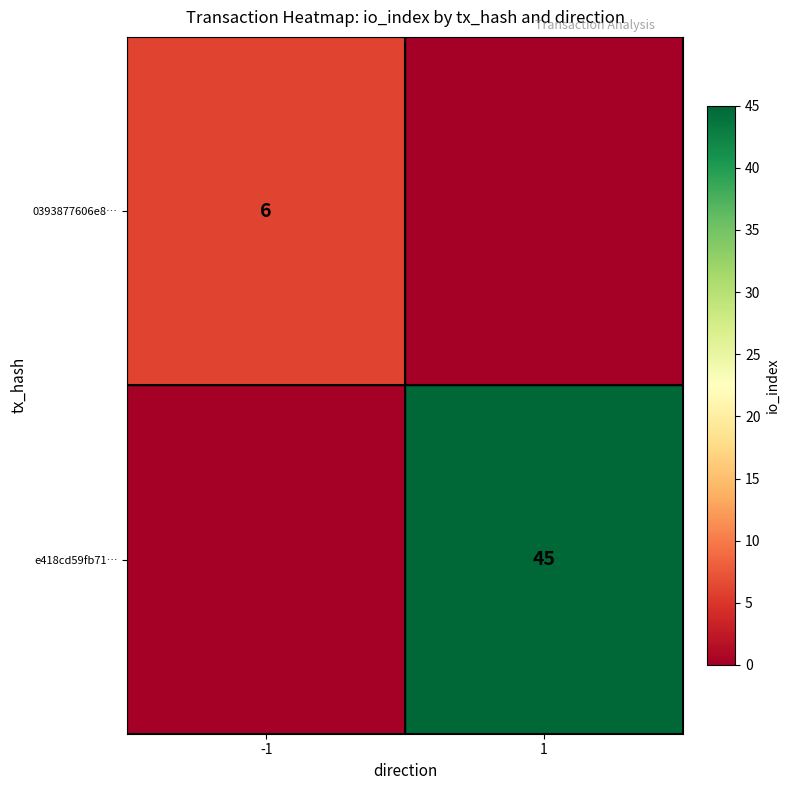

At how many categories does at least one series exceed 43?

1